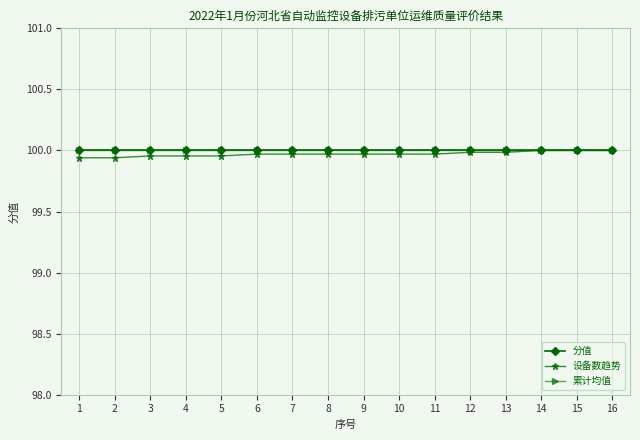

Does the chart have visible grid lines?

Yes